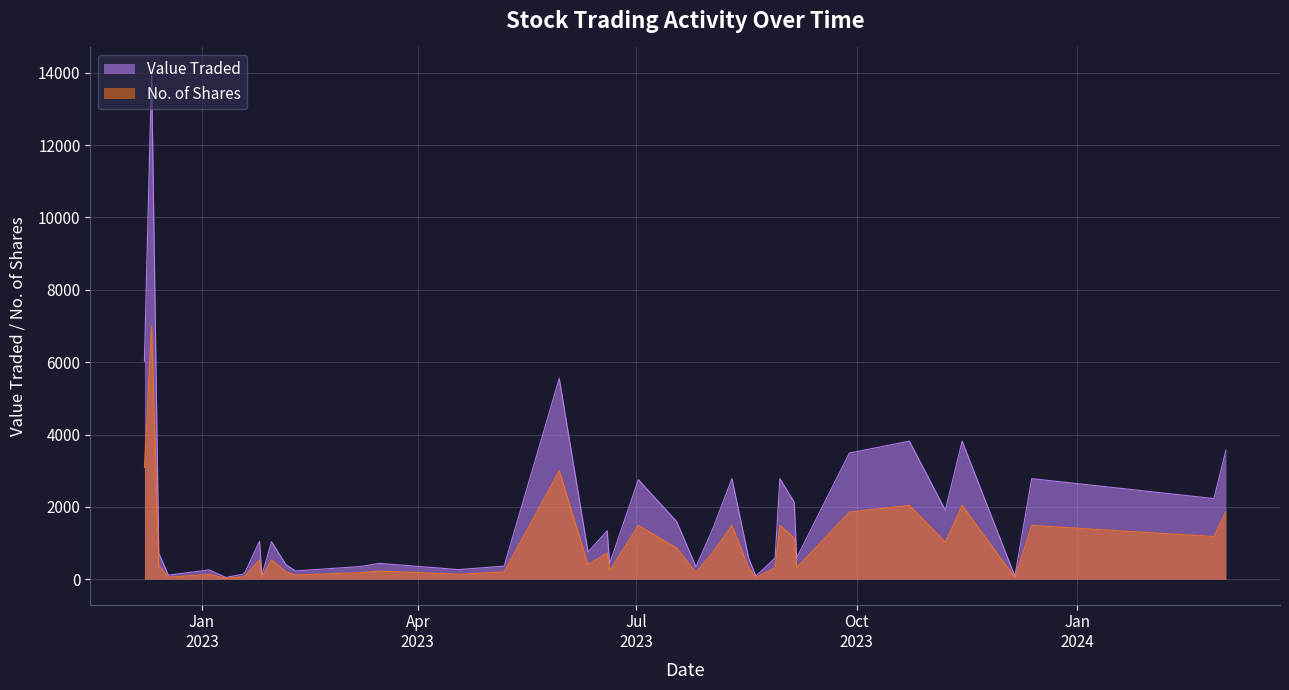

At which category does the chart reach its minimum across all series?

11/01/2023